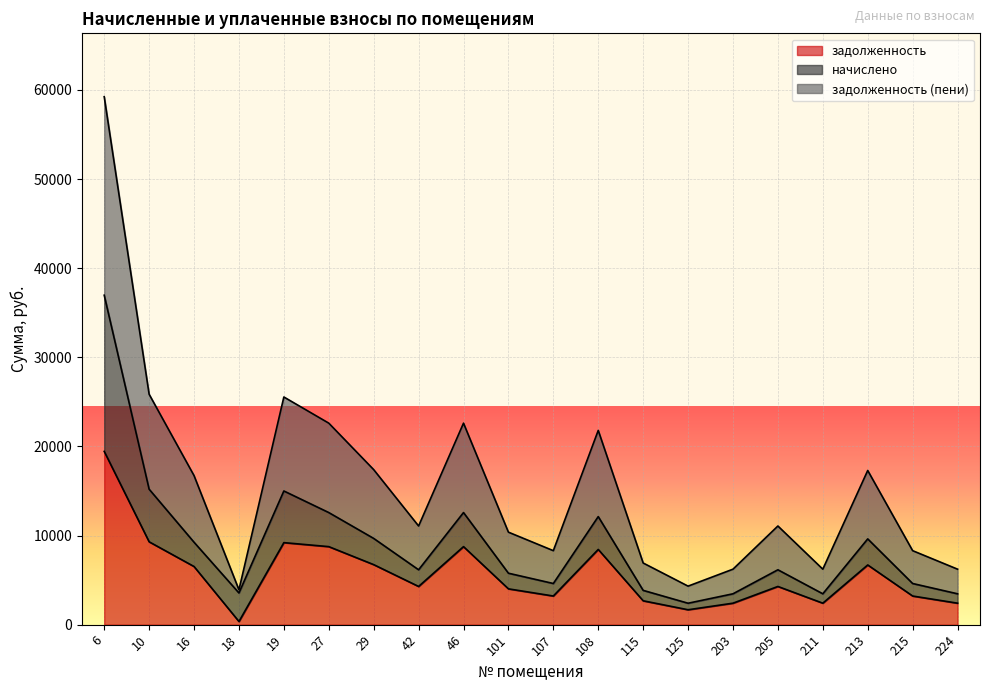

What is the total value across all series at 205?

11072.6